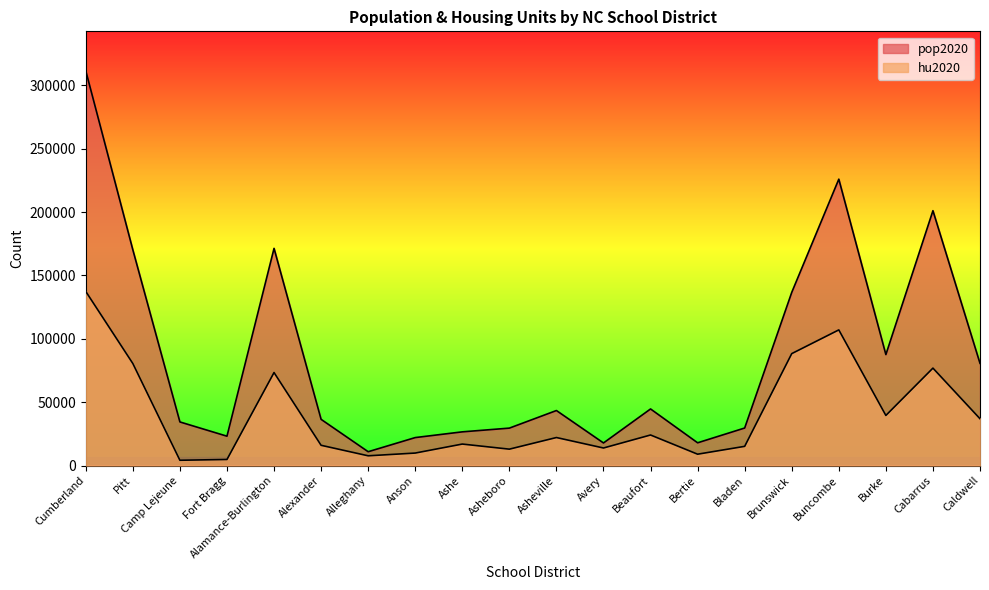

Where is the first local maximum for hu2020?

Alamance-Burlington